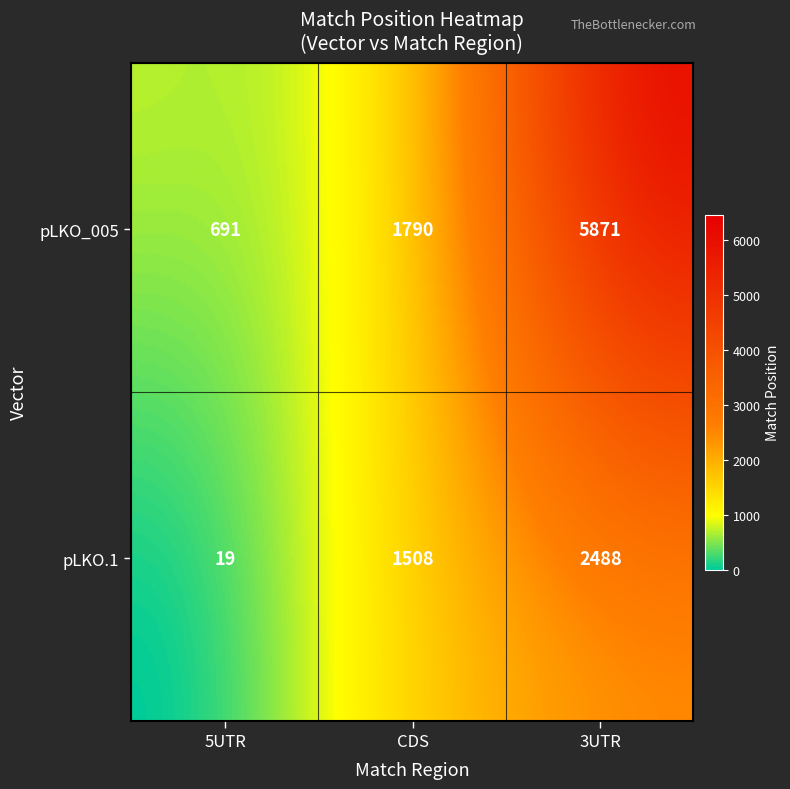

Is it true that pLKO_005 equals 2389 at CDS?

False